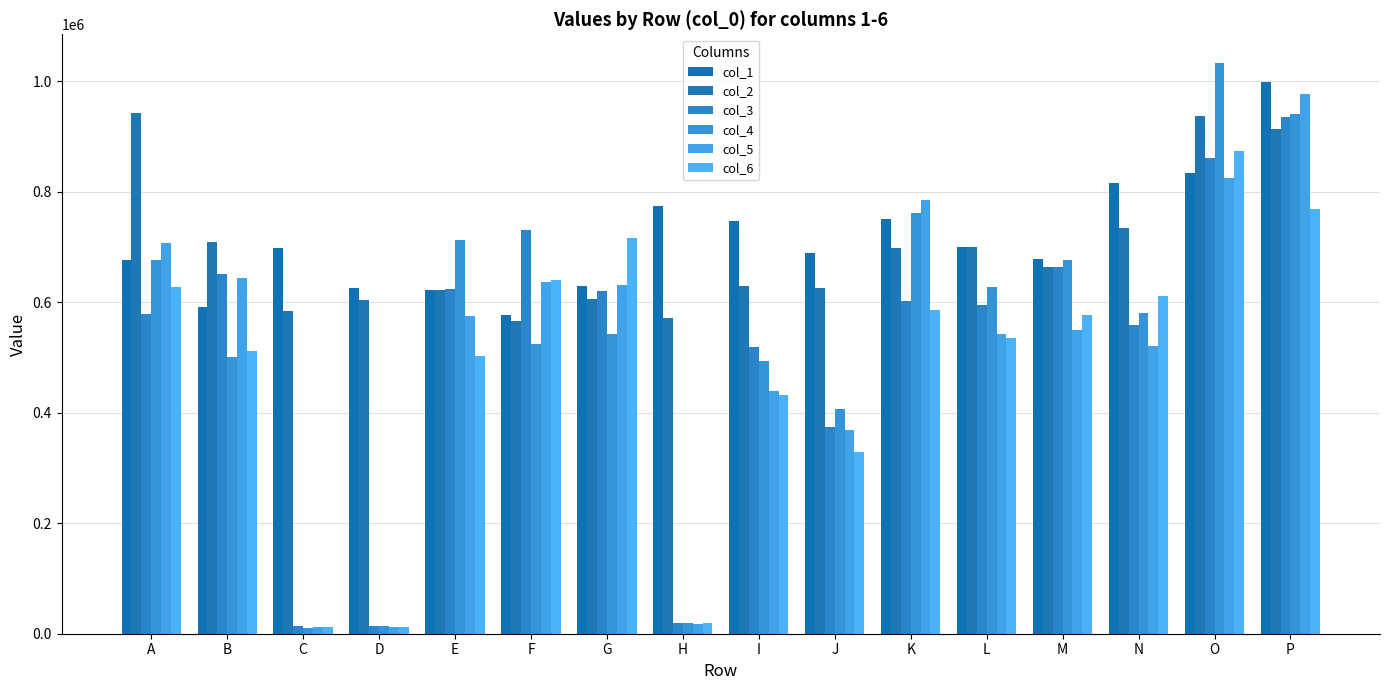

The col_6 series shows 564837 at J. True or false?

False